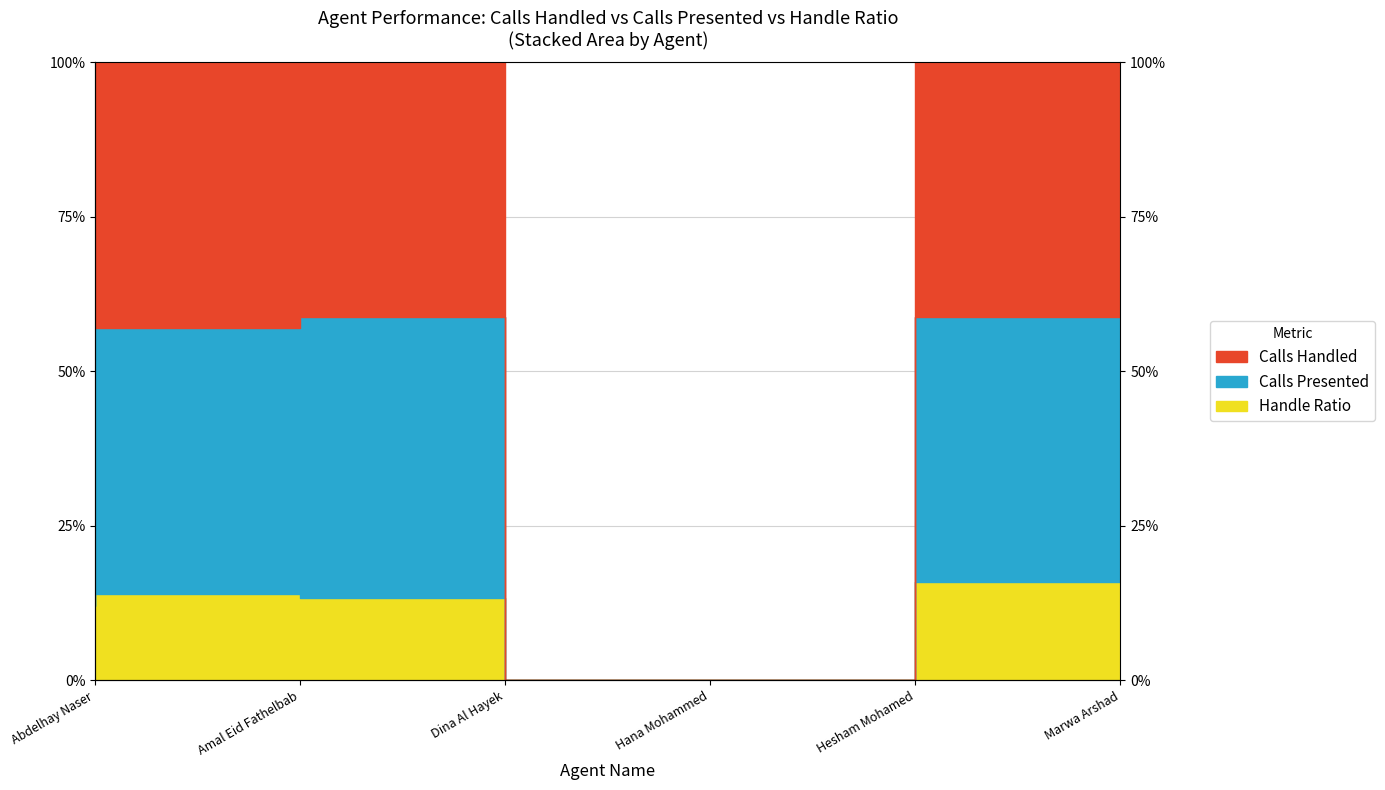

What position from the right is Marwa Arshad?

1